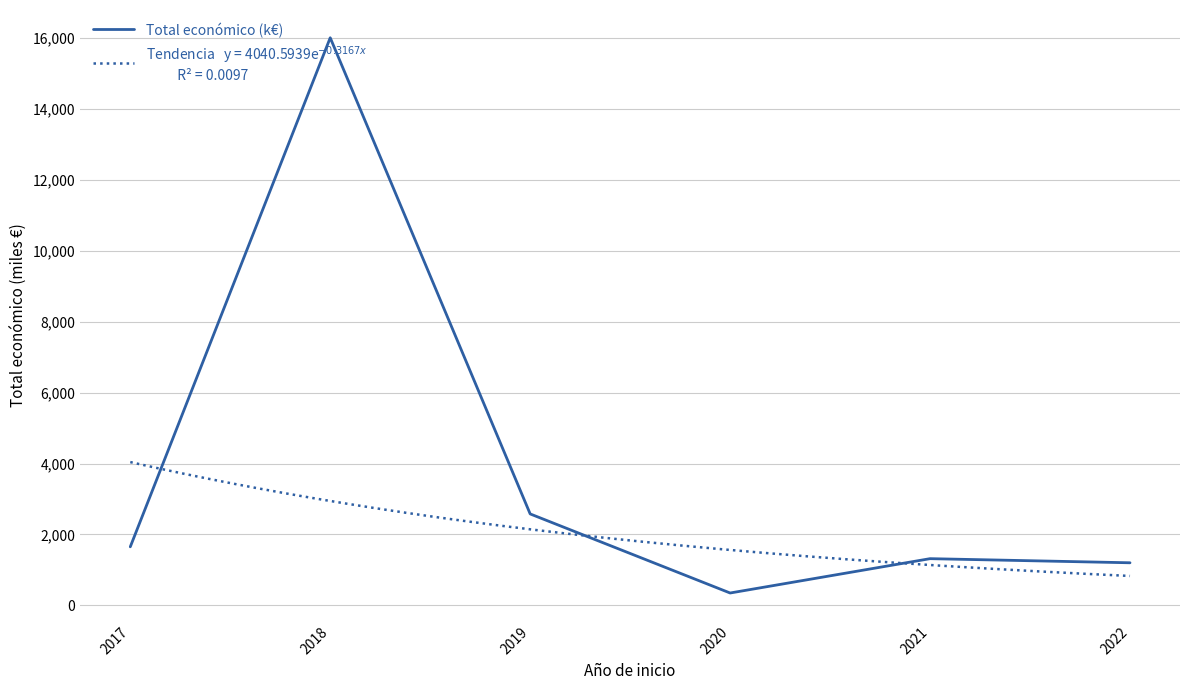

What is the difference between the maximum and minimum values?

15657.0